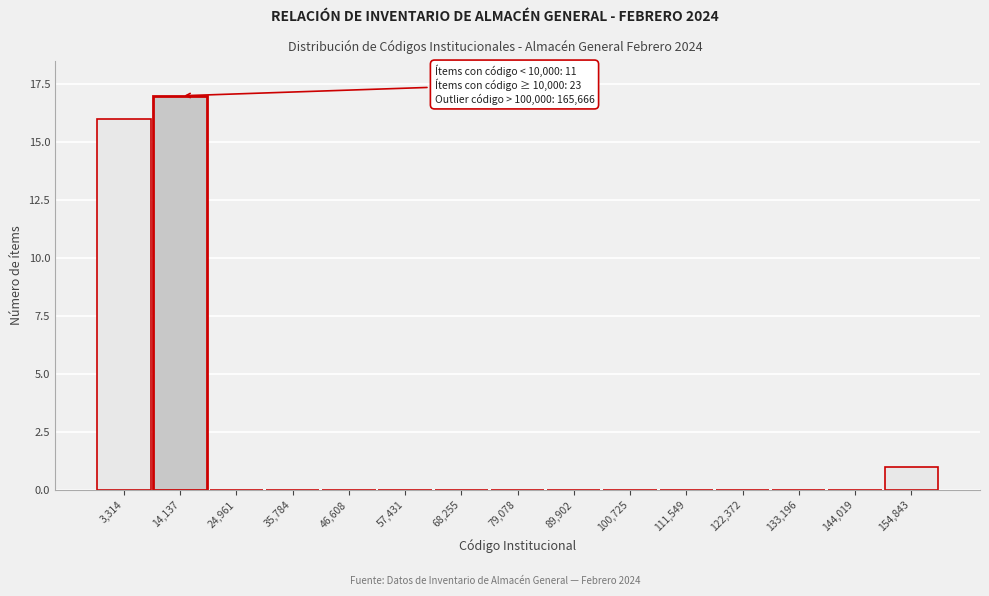

Reading left to right, extract all data points from this chart.

3,314=16	14,137=17	24,961=0	35,784=0	46,608=0	57,431=0	68,255=0	79,078=0	89,902=0	100,725=0	111,549=0	122,372=0	133,196=0	144,019=0	154,843=1